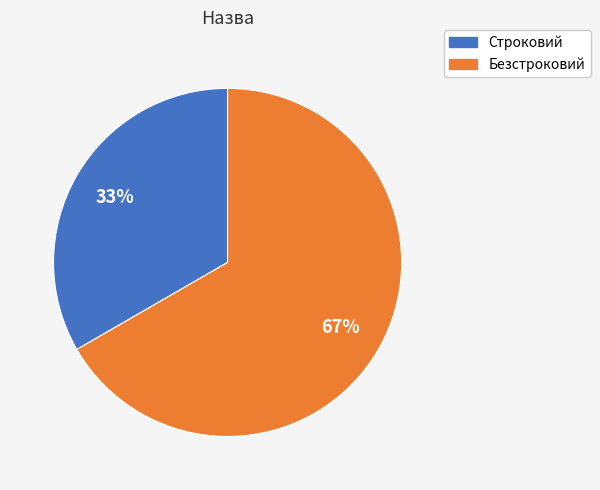

Combined, do Безстроковий and Строковий account for over 50%?

Yes